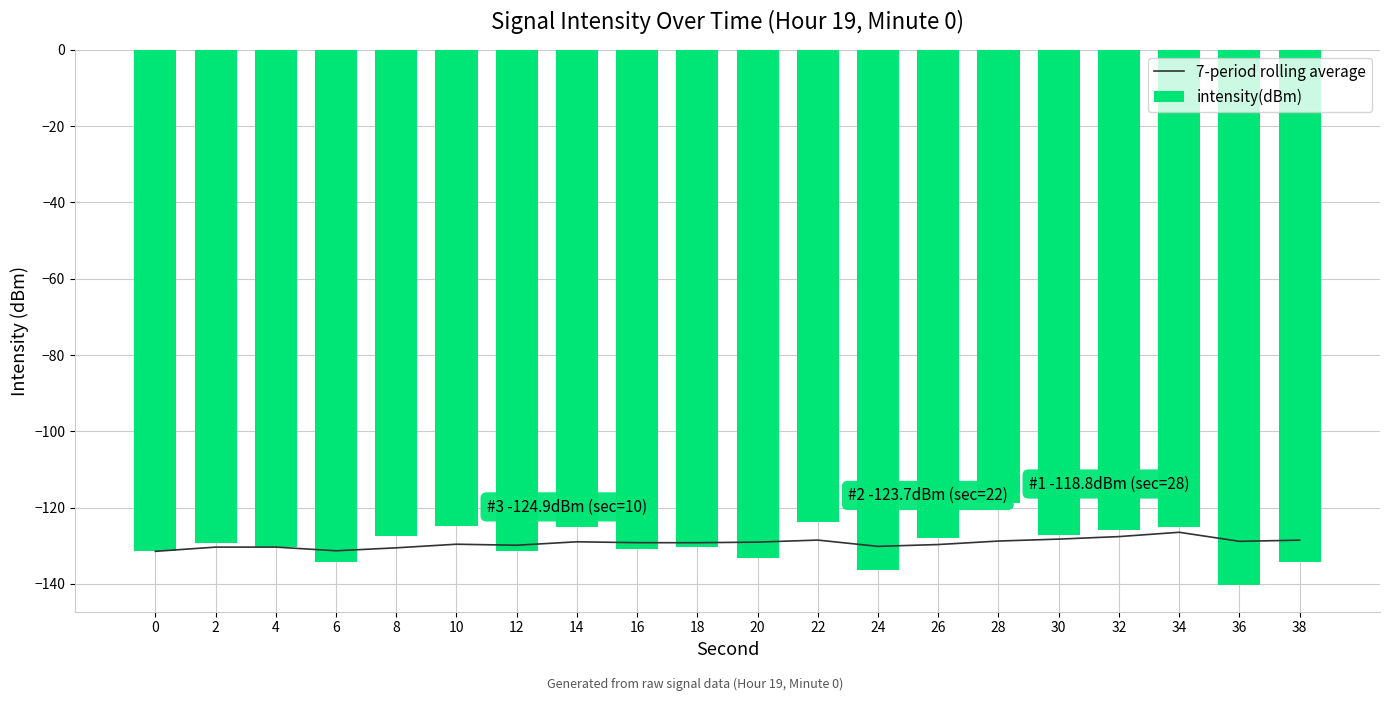

True or false: 7-period rolling average has a value of -41.1 at 30.

False